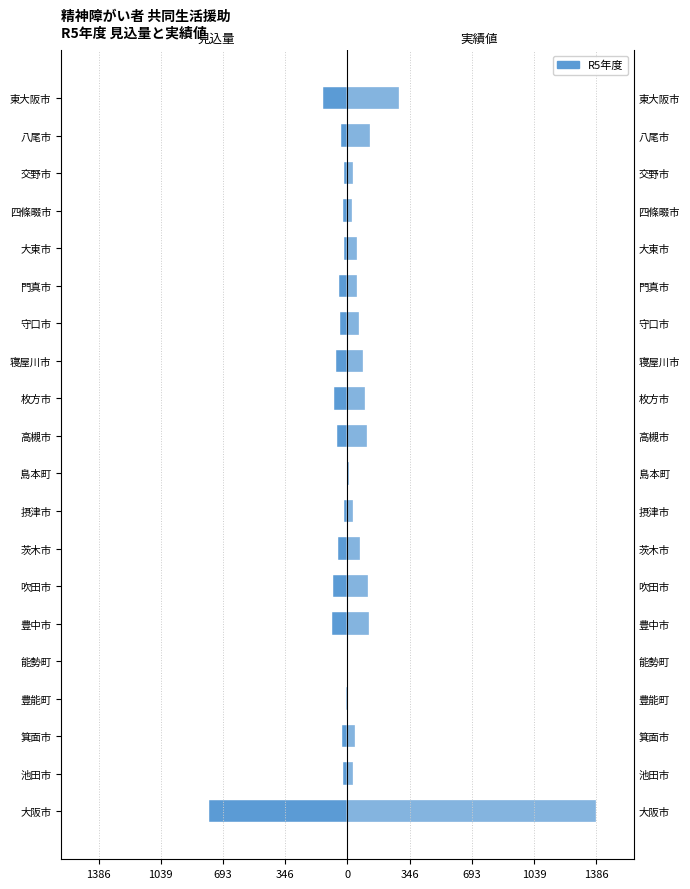

At how many categories does at least one series exceed 253?

2